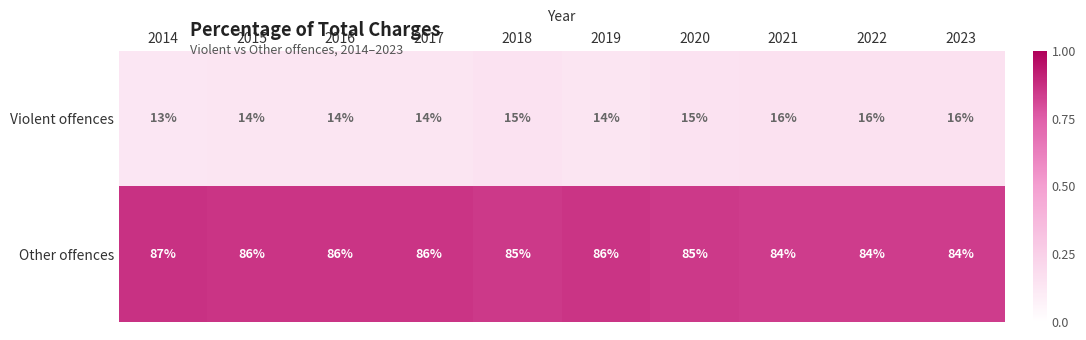

At 2019, list the series in order from largest to smallest.

Other offences, Violent offences